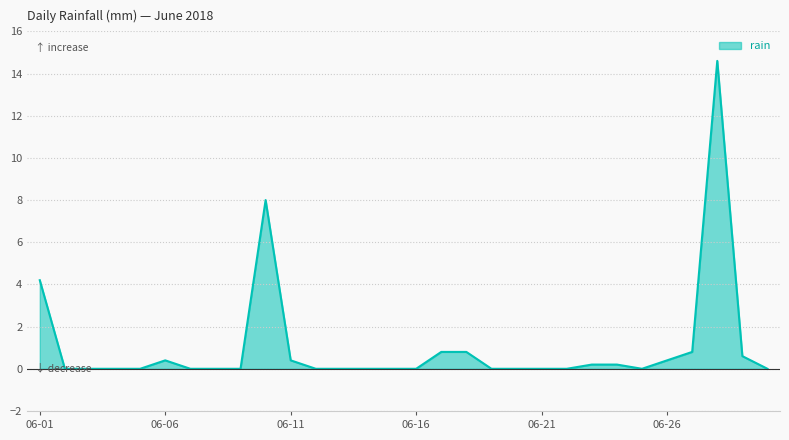

What is the maximum value shown in the chart?

14.6